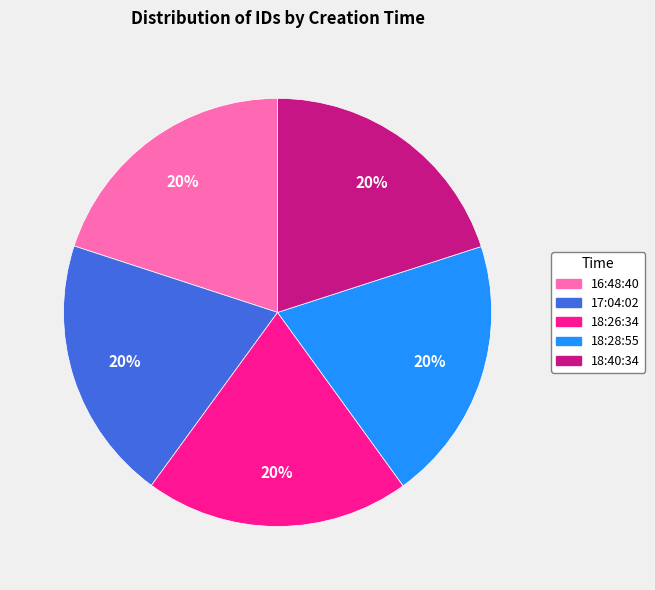

The 18:26:34 slice represents 20% of the pie. True or false?

True